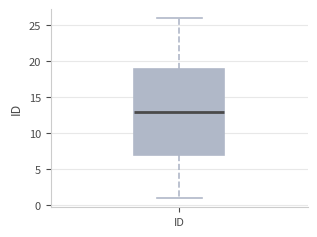

Transcribe this box plot: give where the median line is, the range the box spans, and where the two whiskers end, as read against the y-axis. The values are not printed on the chart, so give them approximately, as read against the axis.

median 13, box 7 to 19, whiskers 1 to 26